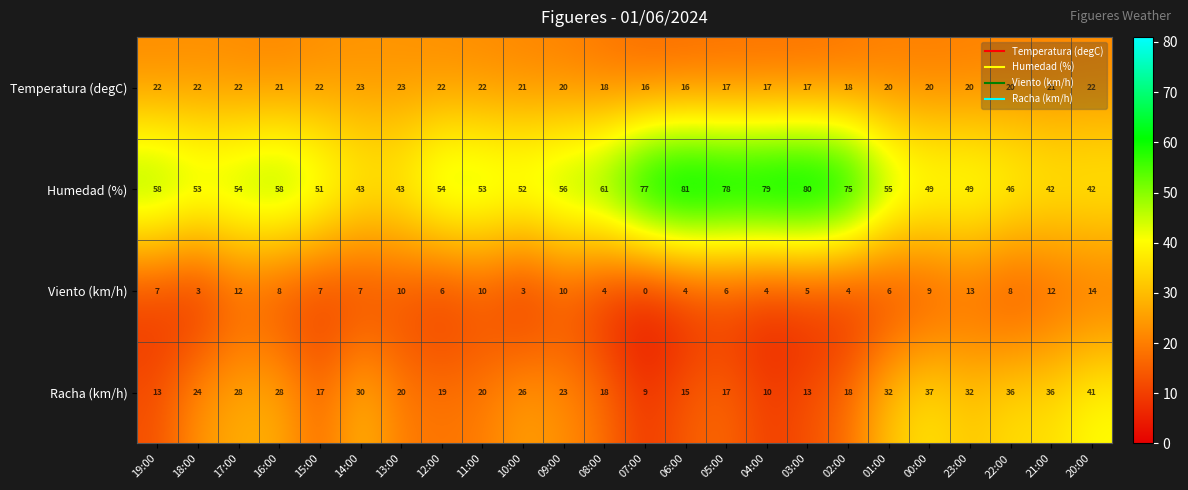

What is the difference between the highest and lowest values at 02:00?

71